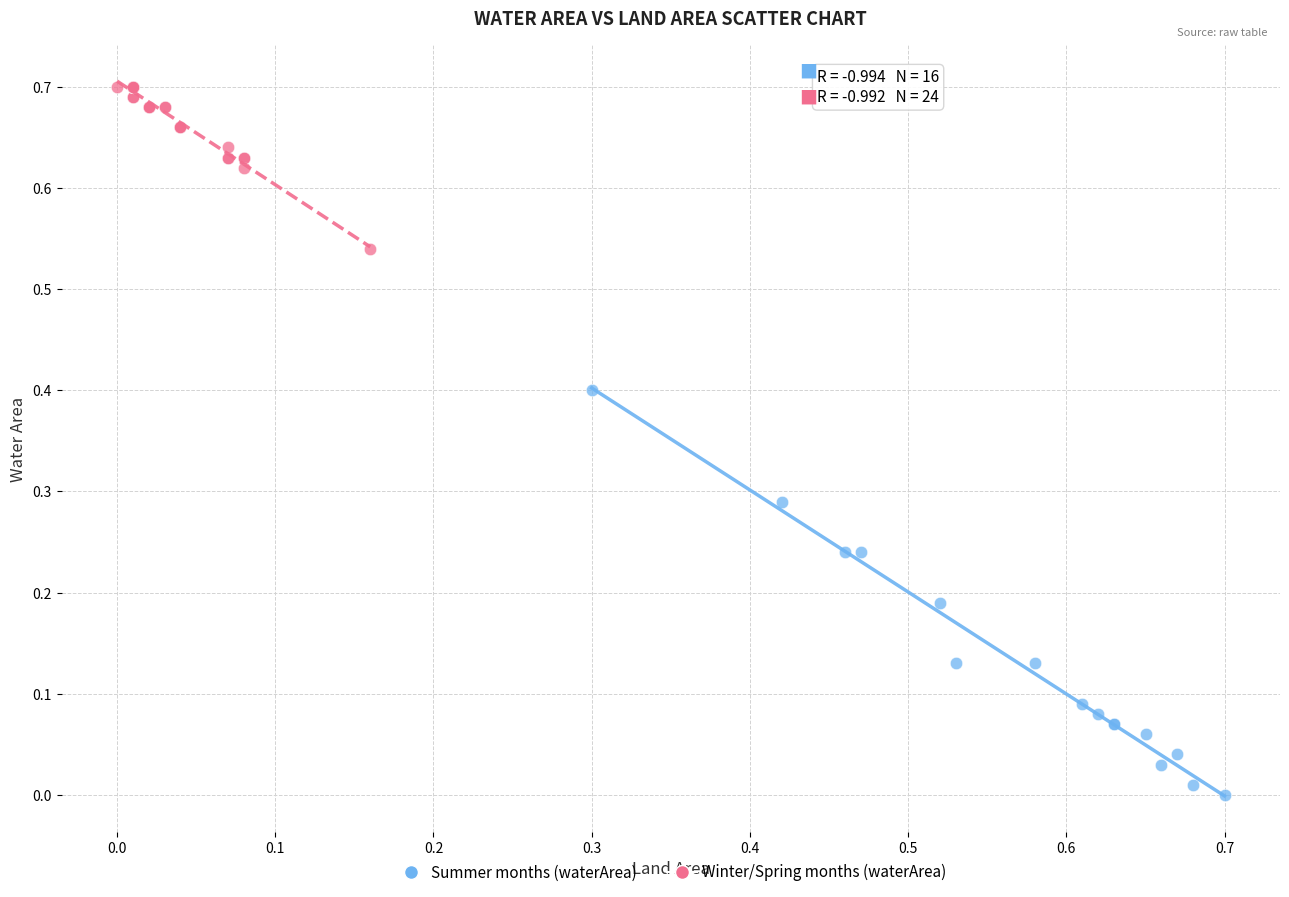

Which series contains the highest Y value?

Winter/Spring months (waterArea)